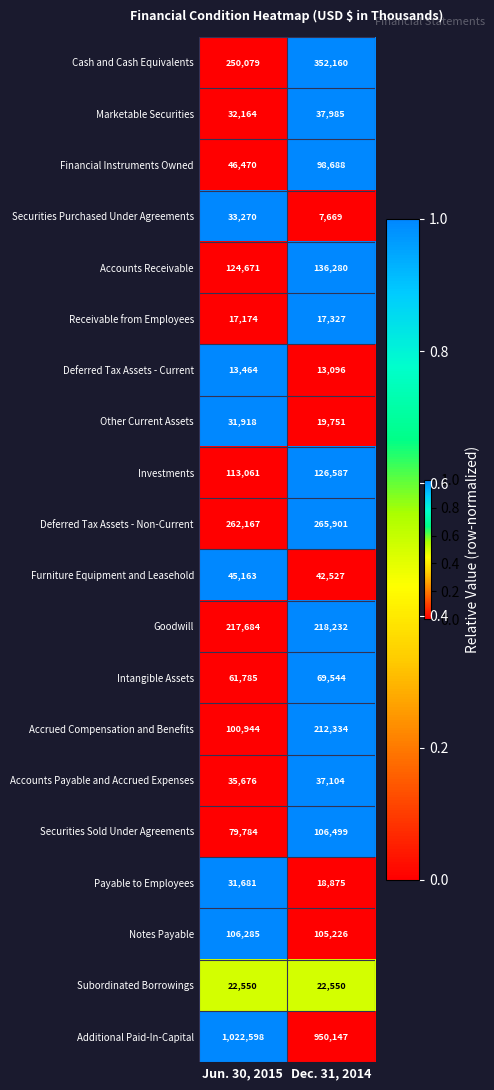

What is the average value of the Securities Purchased Under Agreements series?

20470